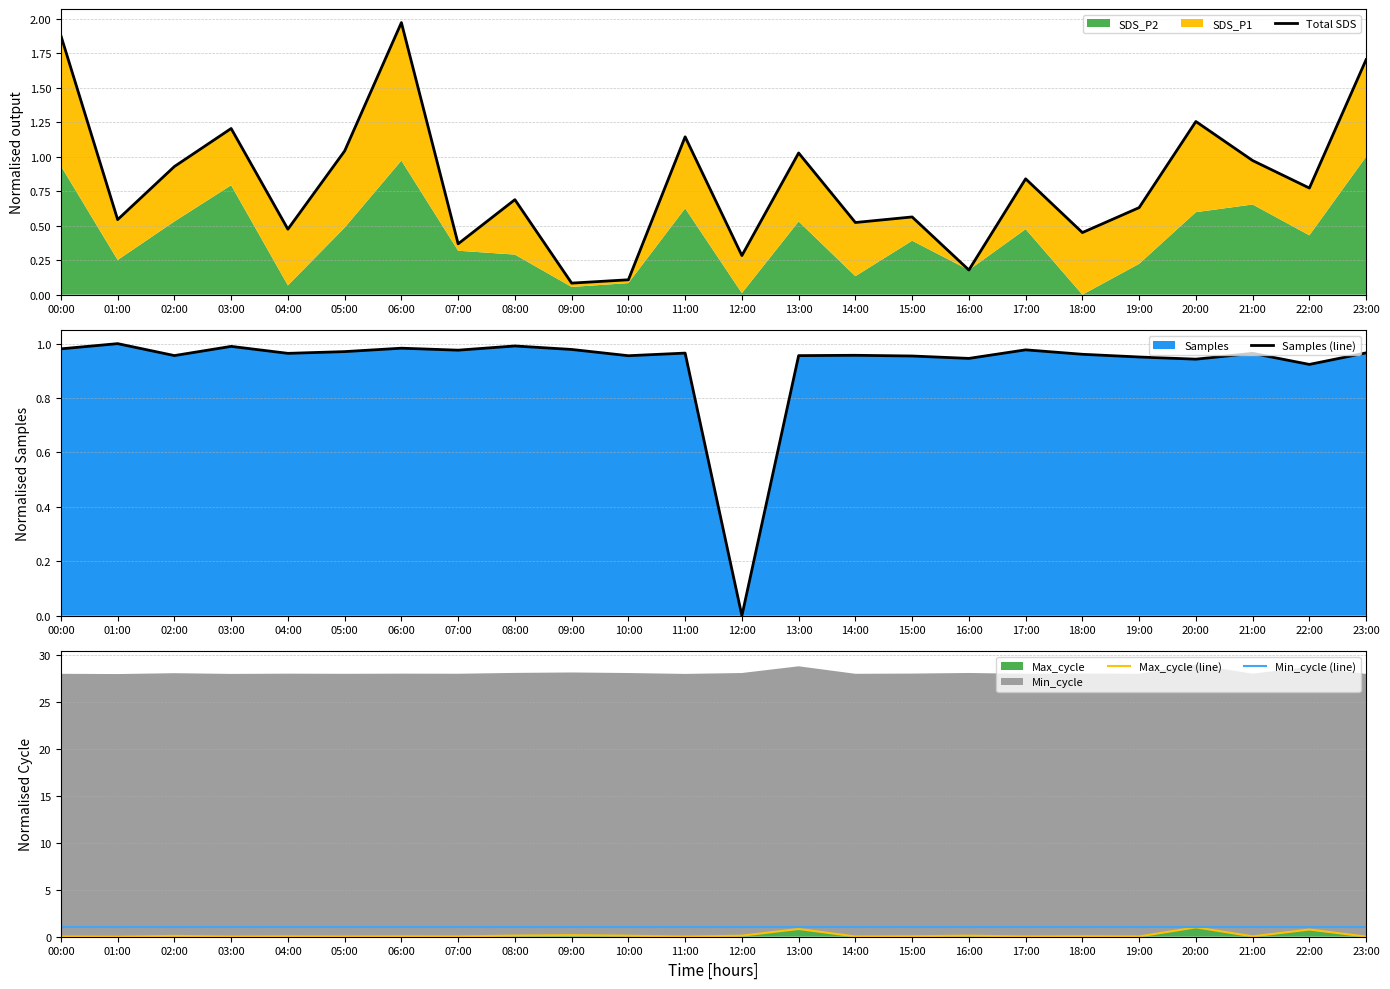

True or false: Samples (line) and Total SDS intersect in this chart.

True